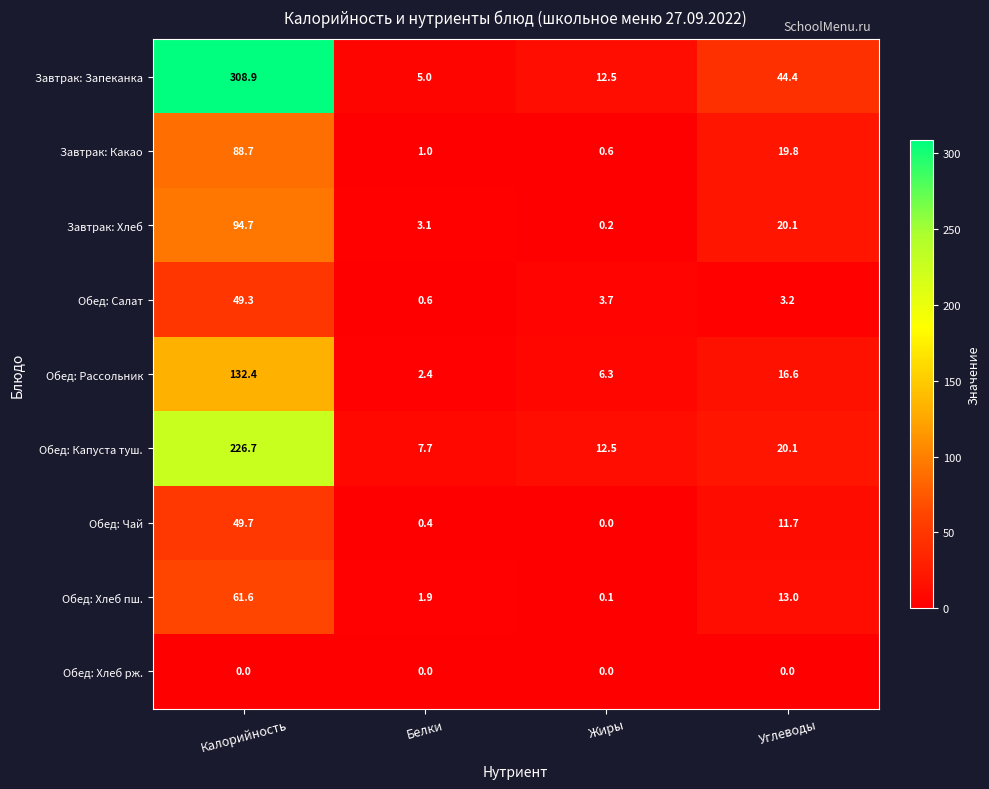

Which series has the widest spread of values?

Завтрак: Запеканка